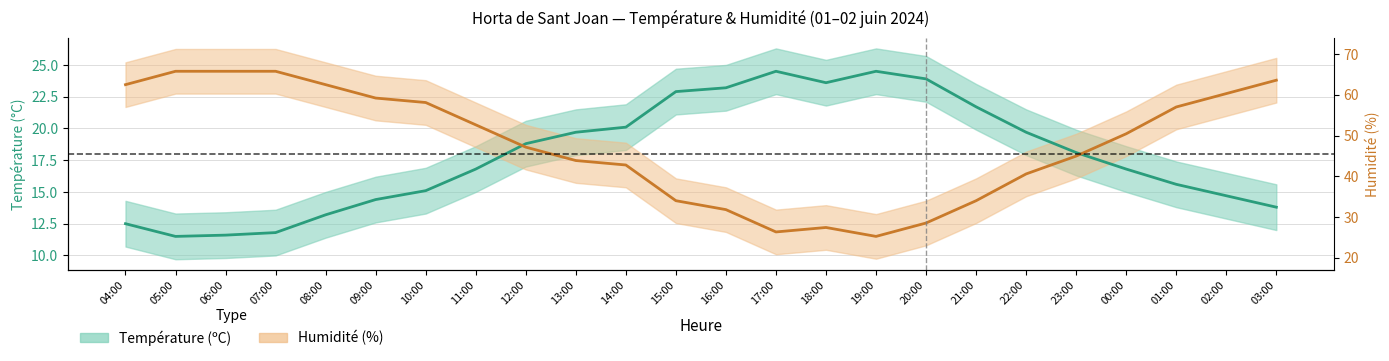

What is the difference between the highest and lowest values at 18:00?

11.4